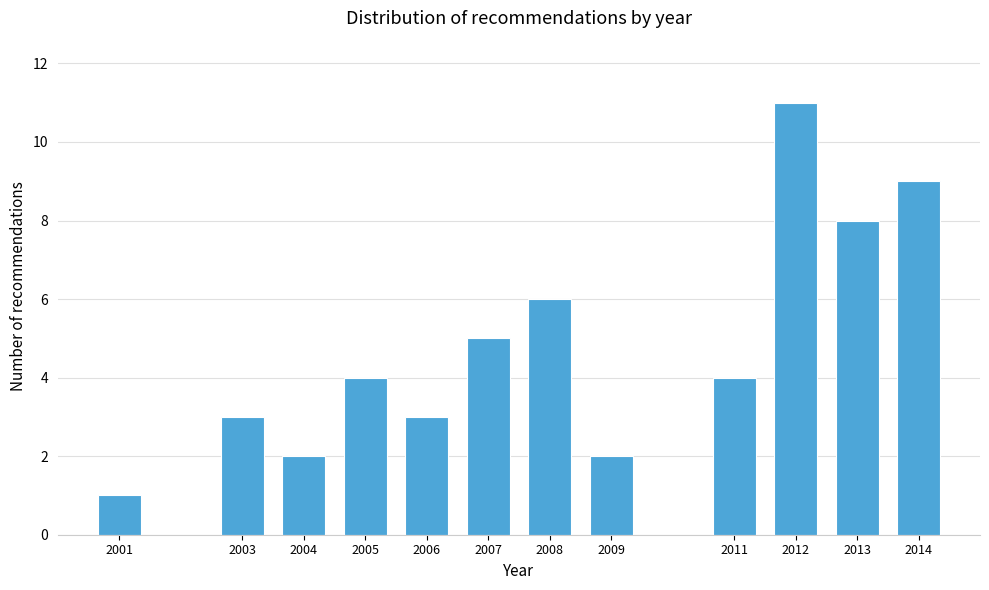

Reading left to right, transcribe all the data shown in this chart.

2001=1	2003=3	2004=2	2005=4	2006=3	2007=5	2008=6	2009=2	2011=4	2012=11	2013=8	2014=9